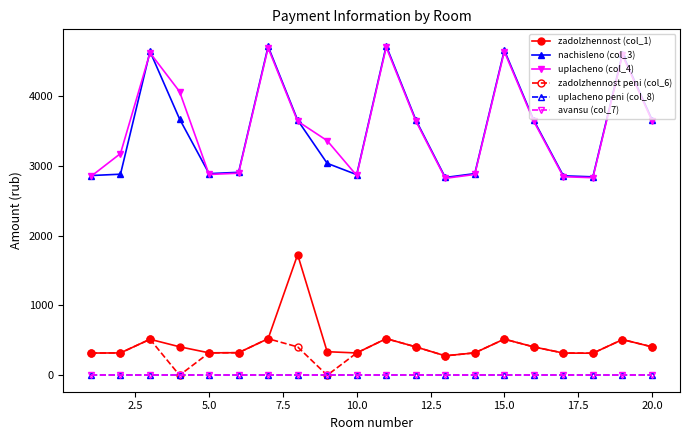

List the series in order of their peak value, highest first.

nachisleno (col_3), uplacheno (col_4), zadolzhennost (col_1), zadolzhennost peni (col_6), uplacheno peni (col_8), avansu (col_7)